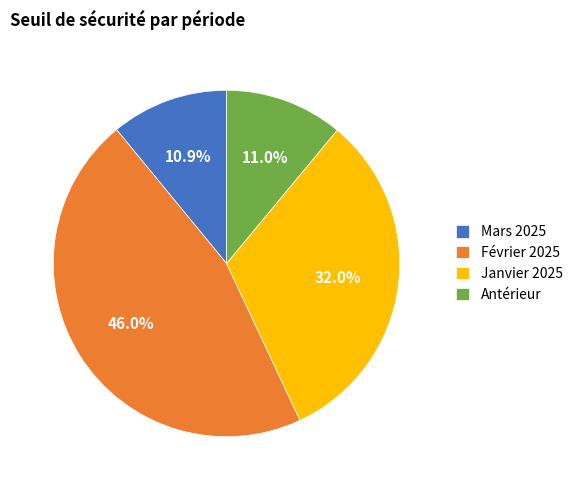

Is the sum of Février 2025 and Mars 2025 greater than half?

Yes